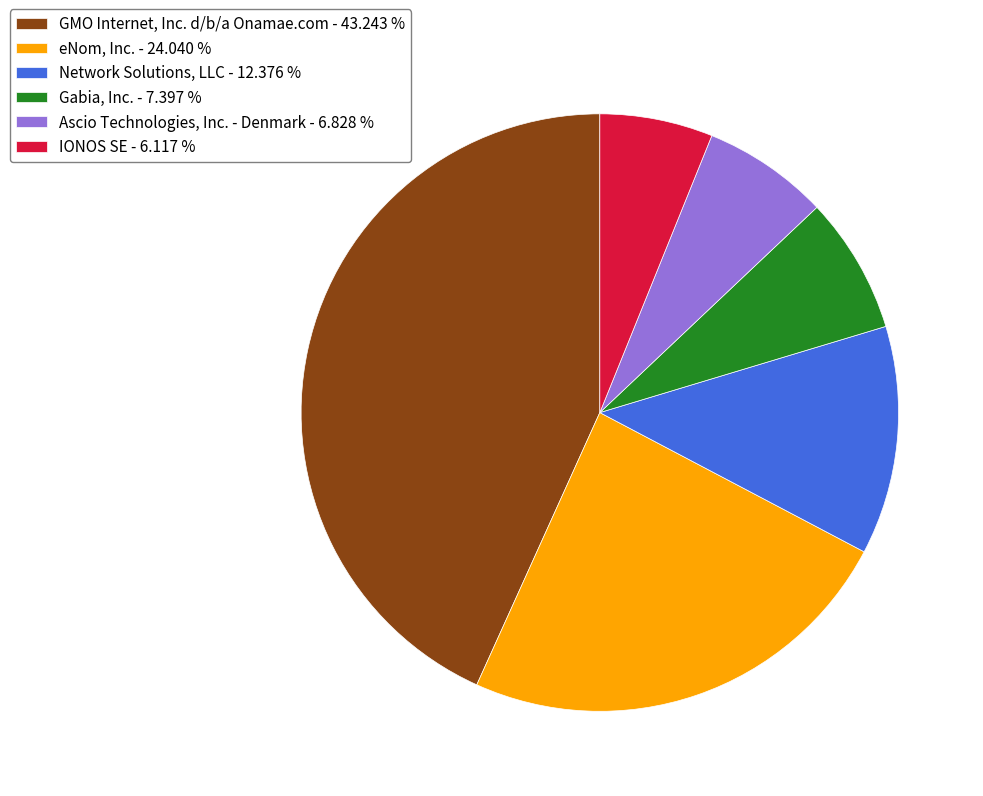

Count the number of slices in the pie.

6